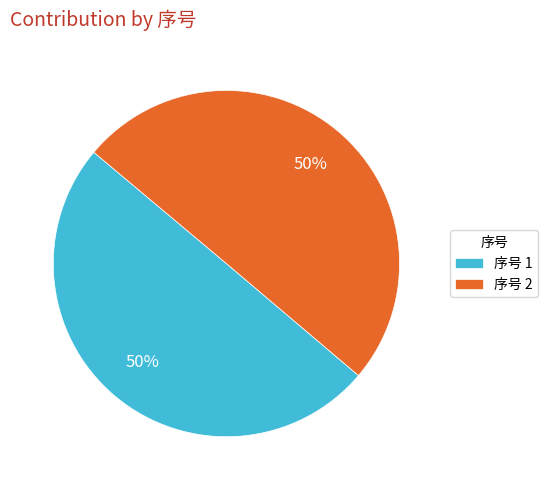

The 序号 2 slice represents 38% of the pie. True or false?

False